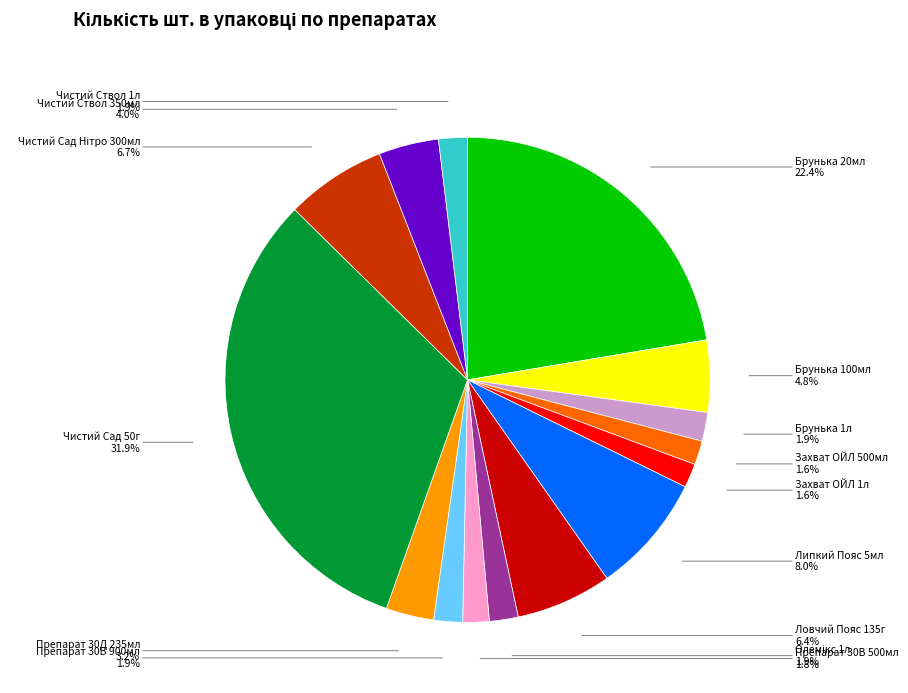

Count the number of slices in the pie.

15